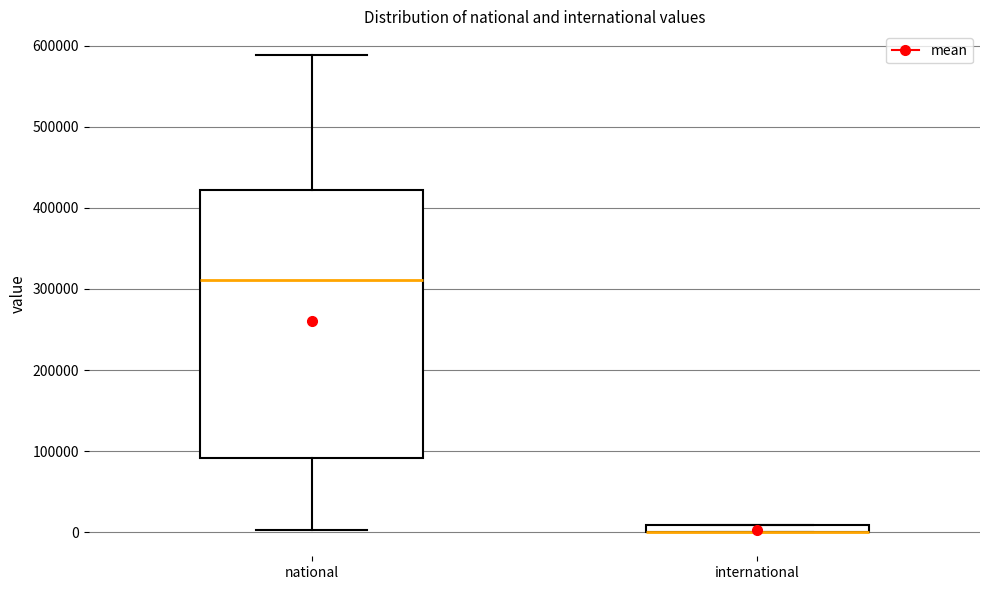

Where is the lower edge of the box for international on the y-axis? The values are not printed on the chart, so give them approximately, as read against the axis.

0